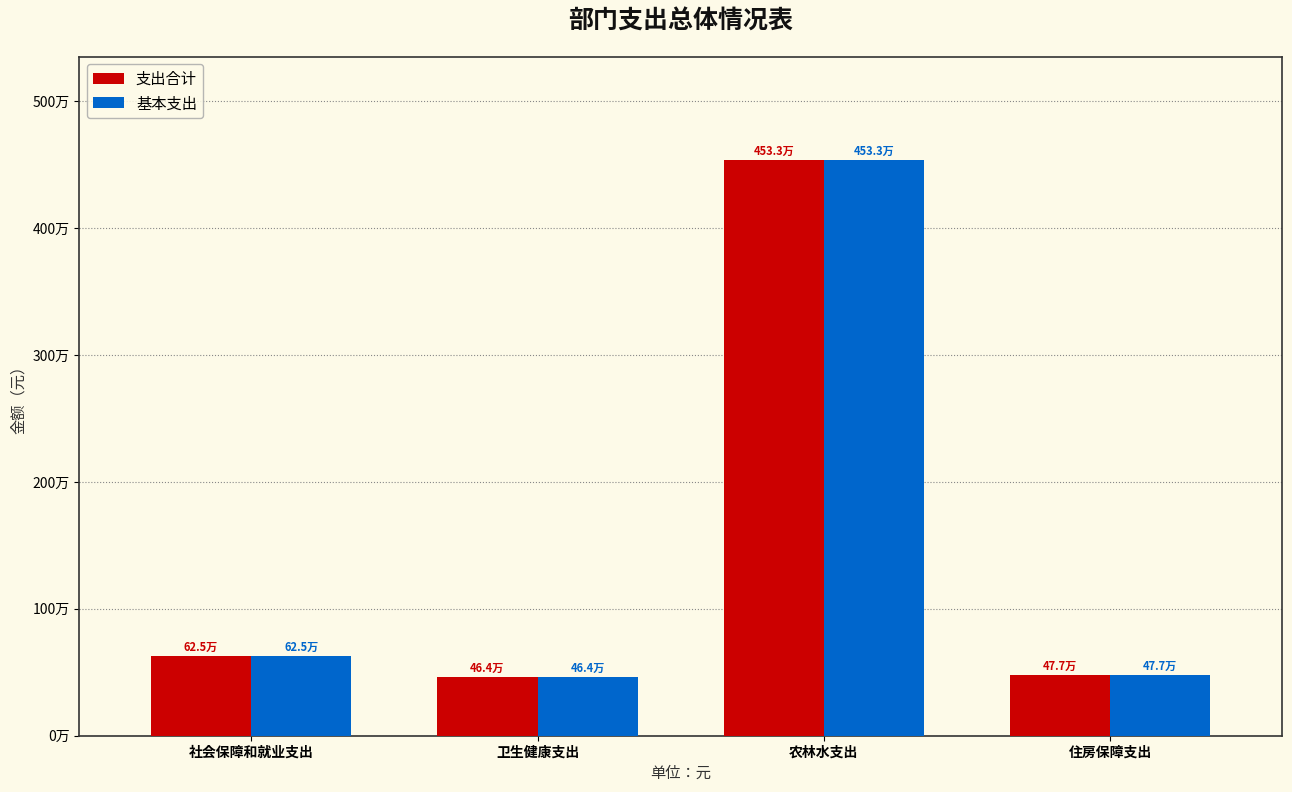

Does the chart contain stacked bars?

No